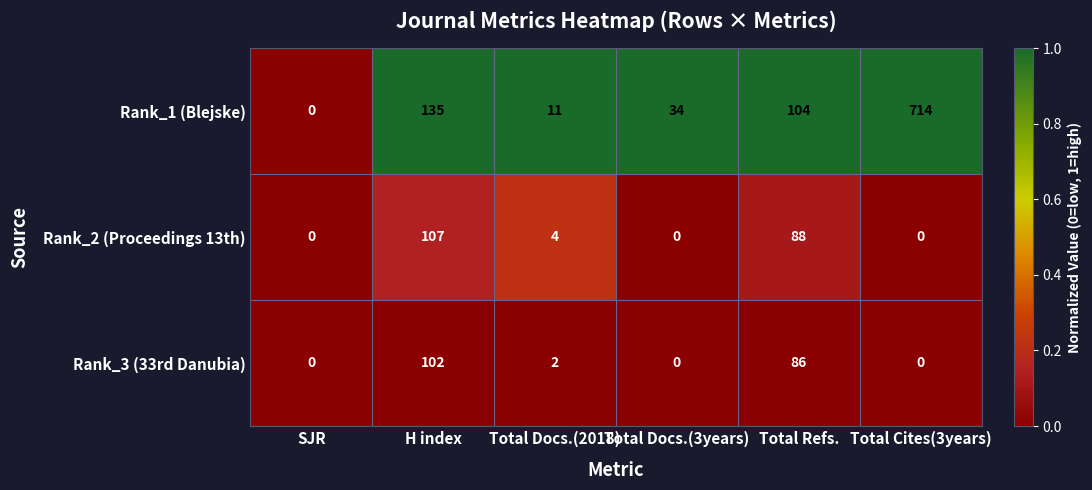

Is it true that Rank_1 (Blejske) equals 0 at SJR?

True